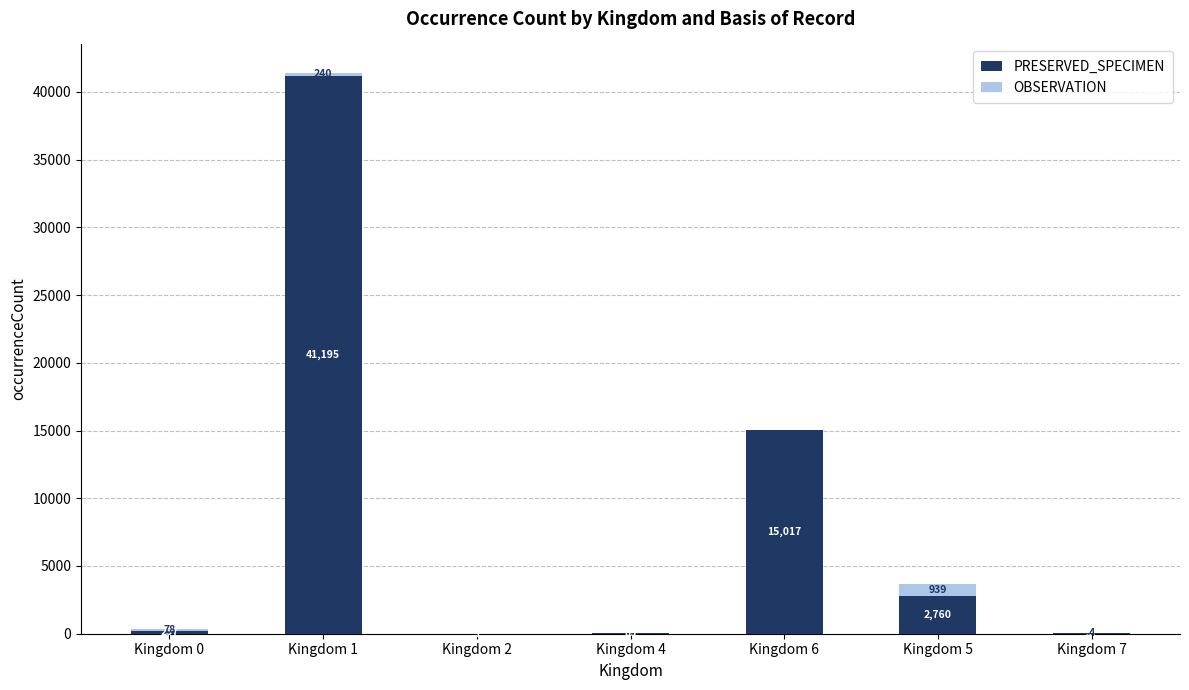

The value of PRESERVED_SPECIMEN at Kingdom 1 is 41195. True or false?

True